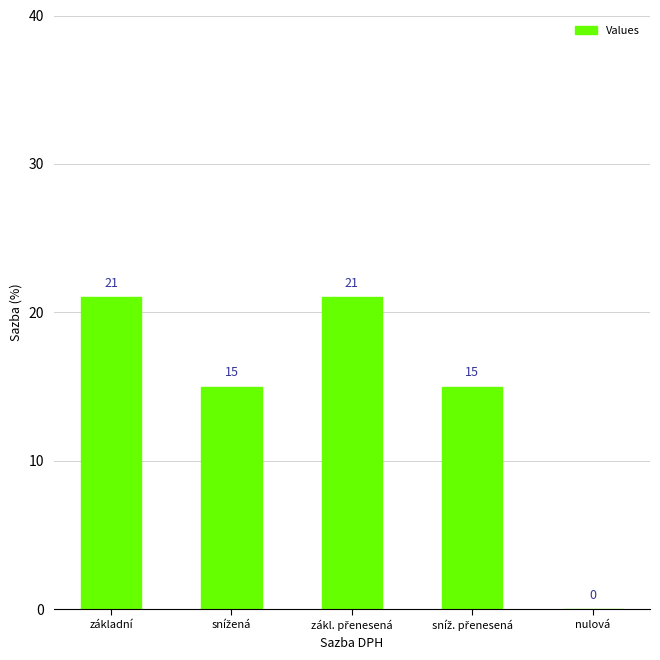

What is the sum of the values at nulová and základní?

21